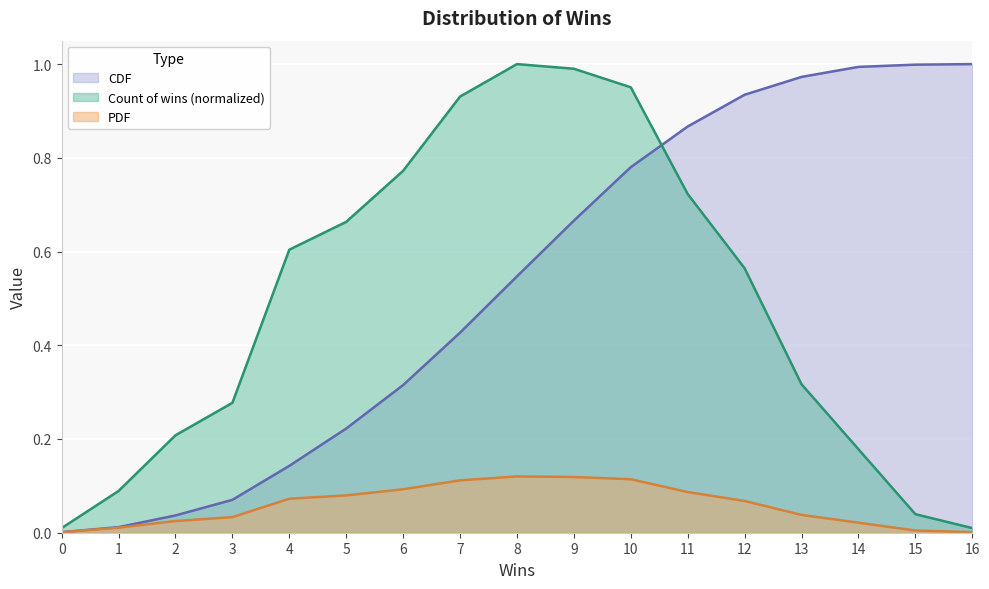

What value does the CDF series have at 4?

0.1